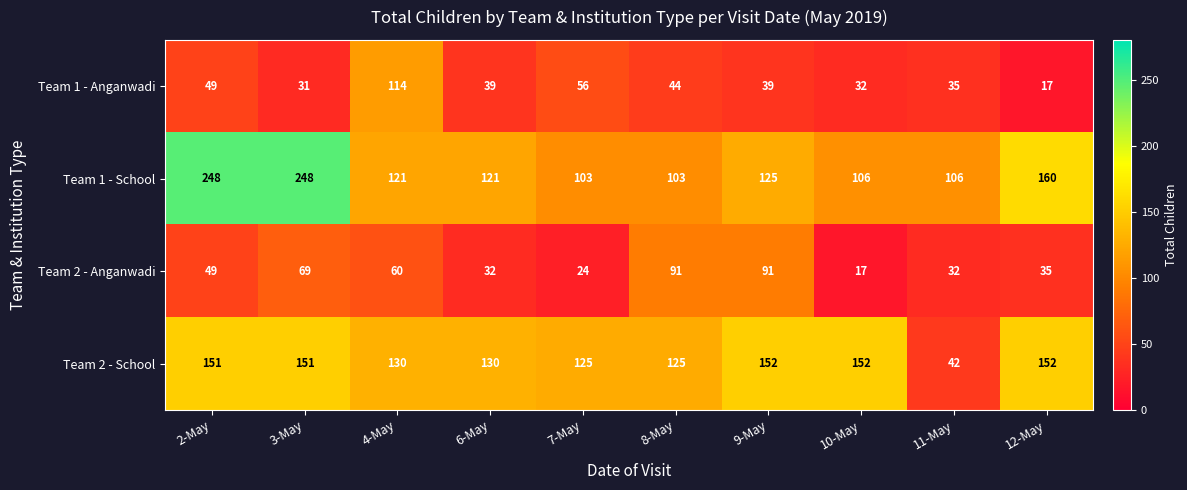

At which category is the sum across all series the highest?

3-May